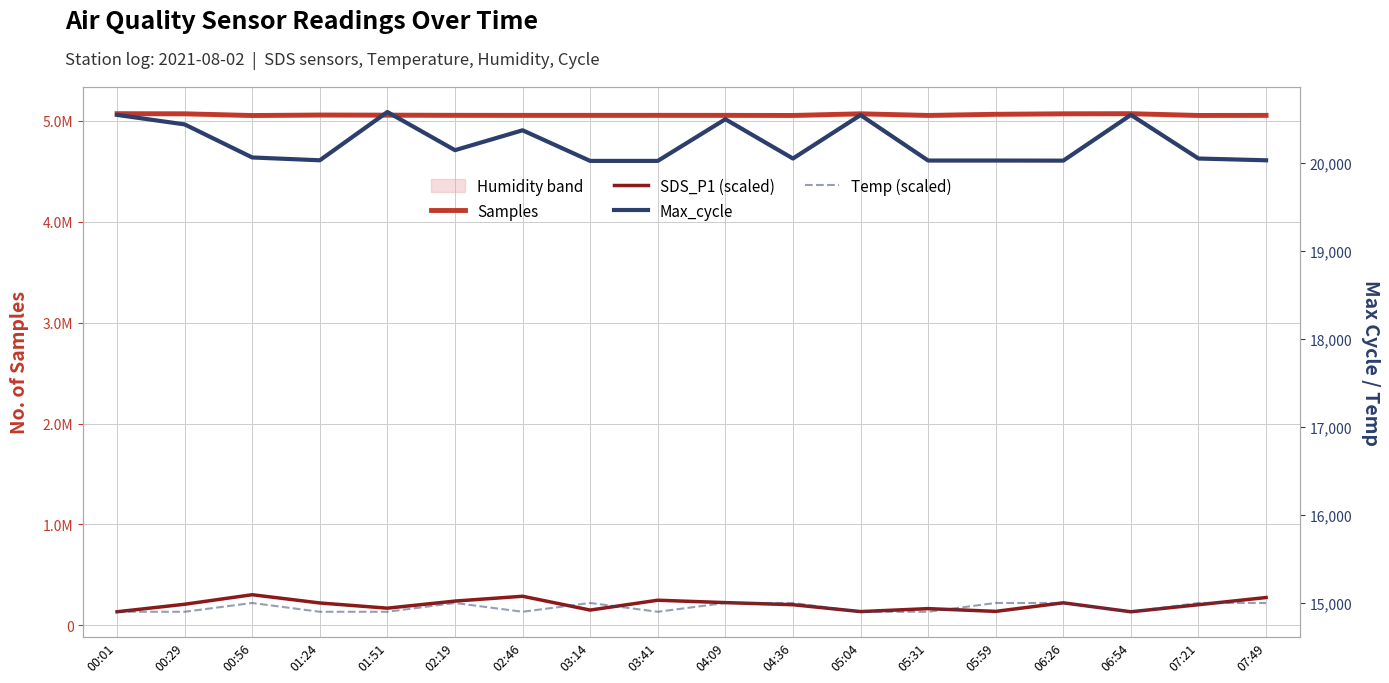

True or false: SDS_P1 (scaled) has a value of 124862.0 at 00:29.

False